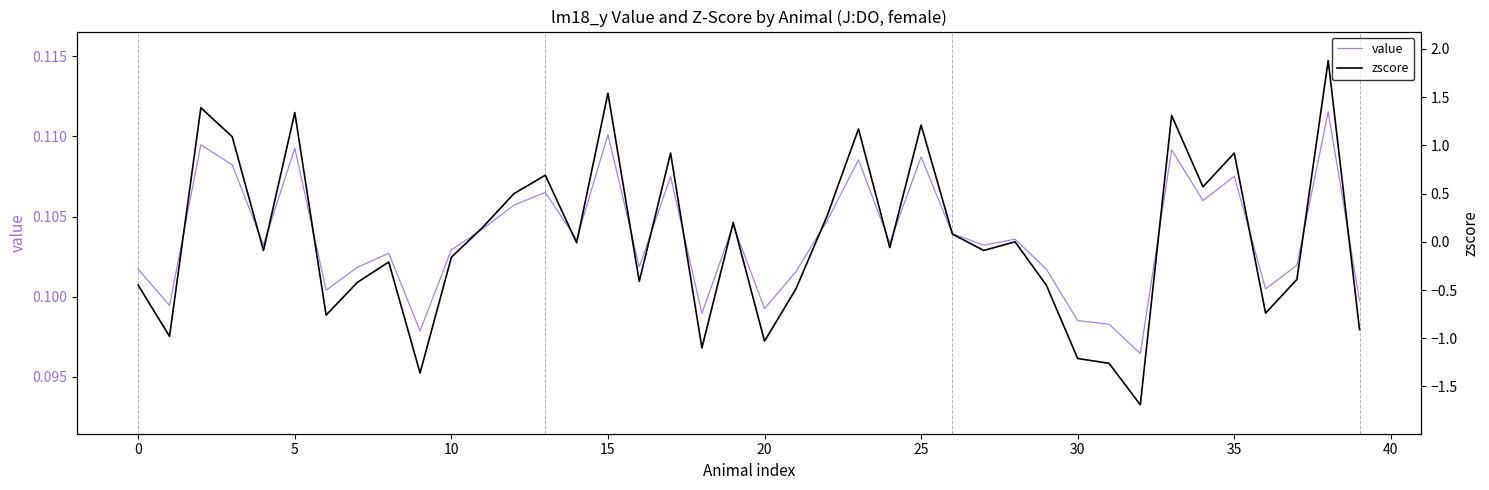

Does the chart have visible grid lines?

No